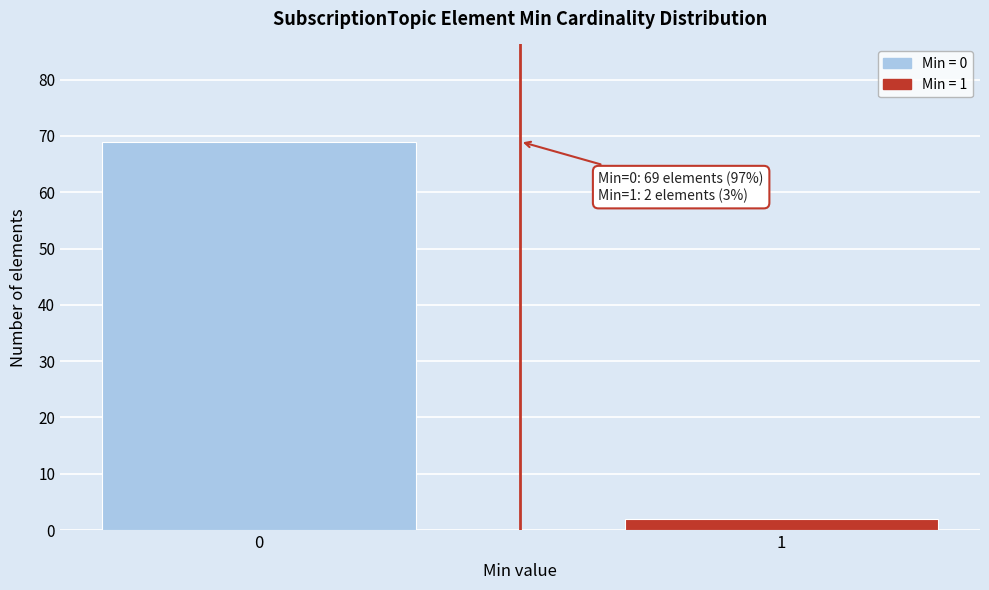

Reading left to right, list all the values displayed in this chart.

0=69	1=2